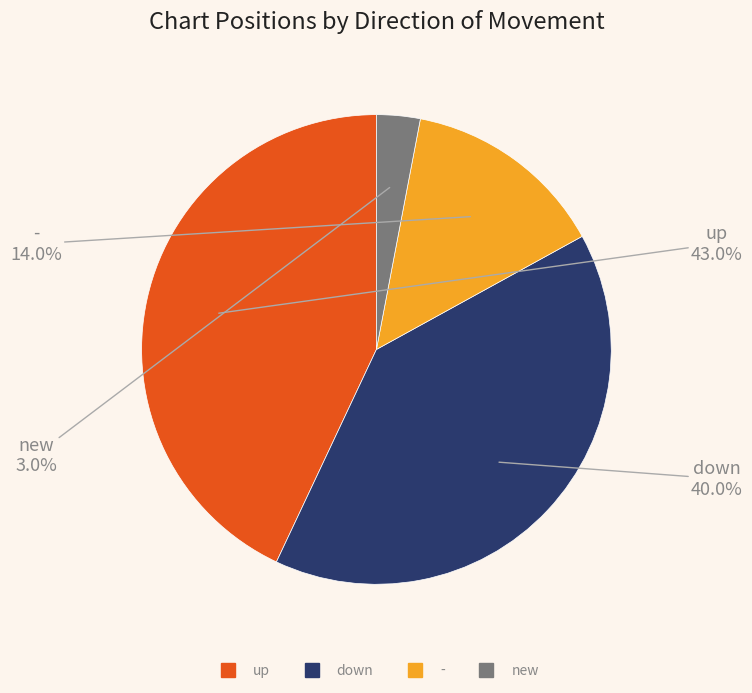

Which category has the smallest portion of the pie?

new